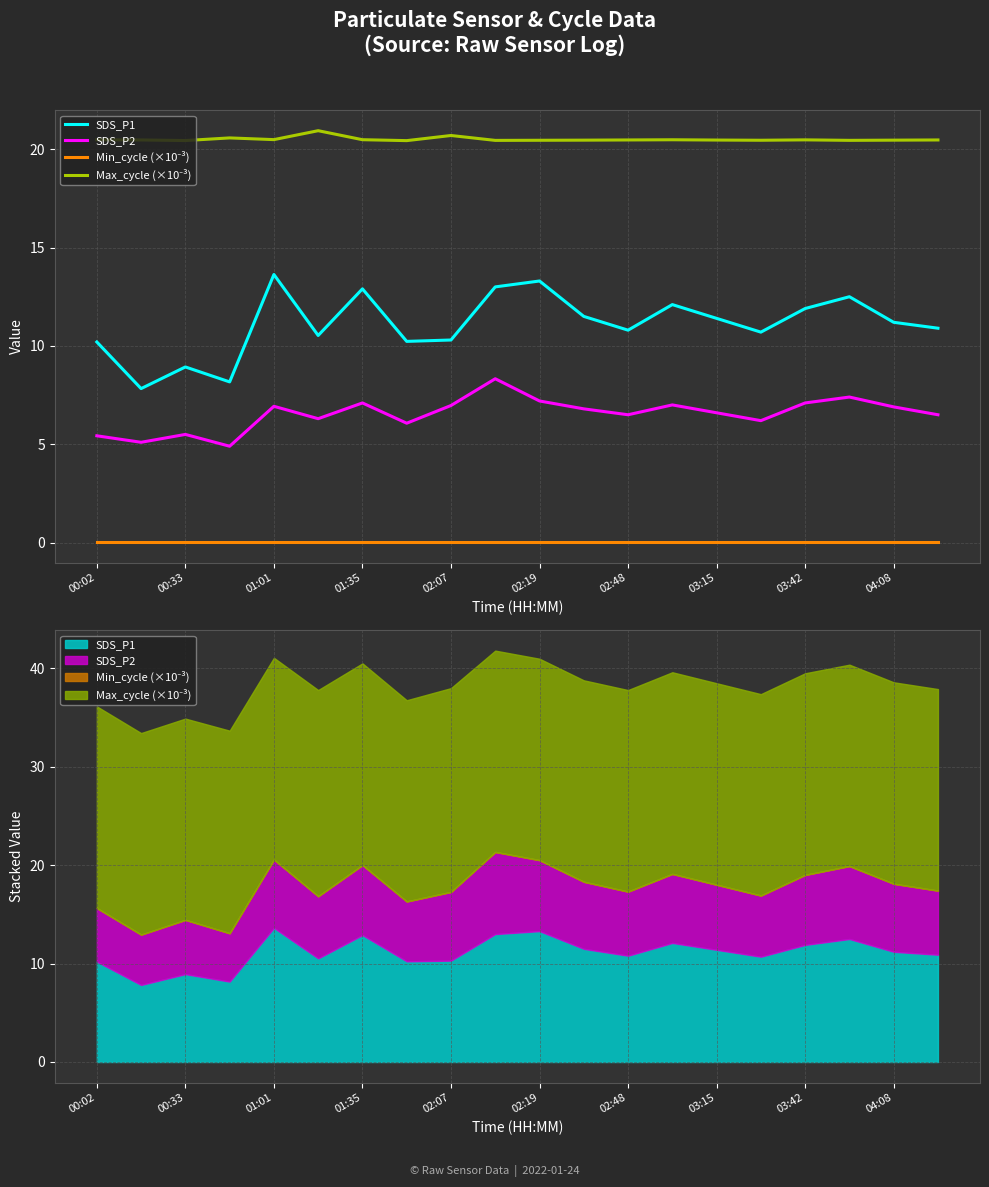

Between 04:08 and 14, which series saw the biggest shift?

SDS_P2